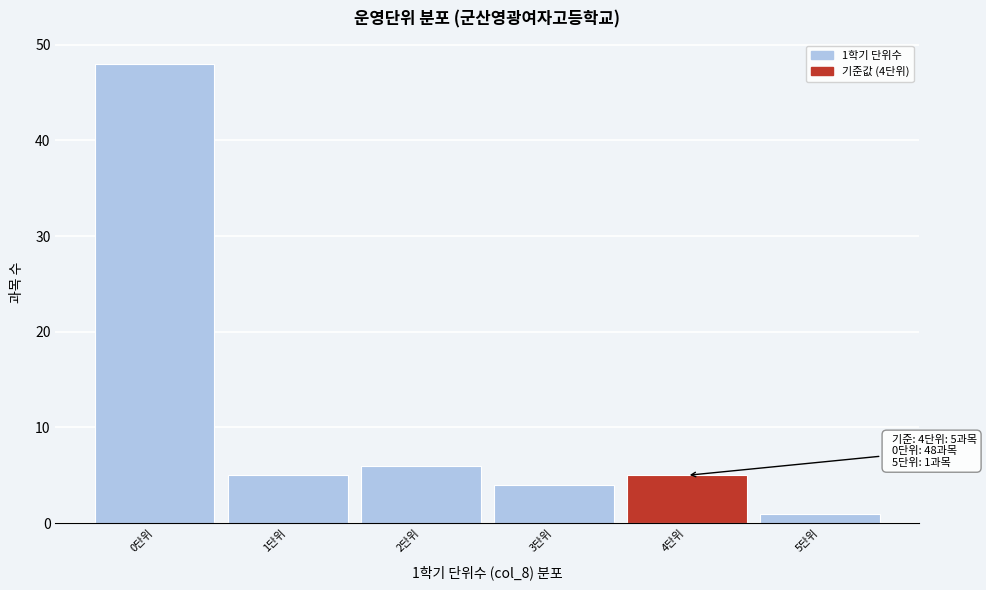

Over which range of the x-axis is the bar tallest?

-0.5 to 0.5